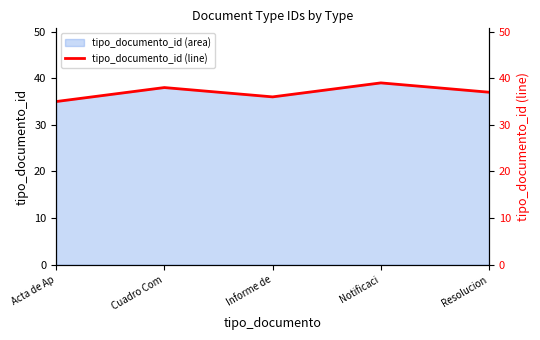

Reading left to right, list all the values displayed in this chart.

35	38	36	39	37